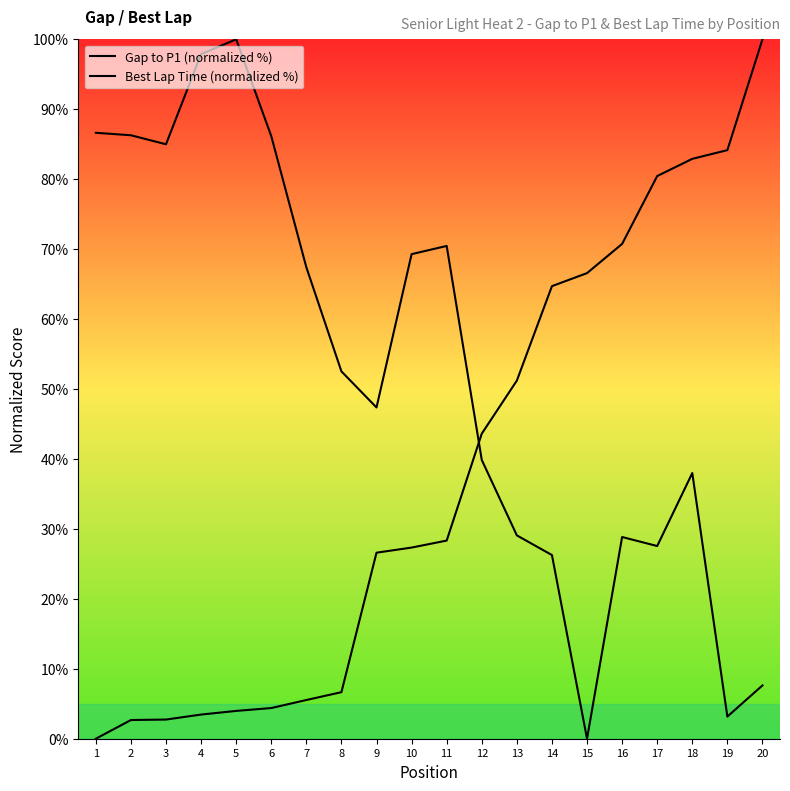

Reading left to right, list all the values displayed in this chart.

Gap to P1 (normalized %): 1=0.0	2=2.7	3=2.7	4=3.5	5=4.0	6=4.4	7=5.5	8=6.7	9=26.6	10=27.3	11=28.3	12=43.6	13=51.2	14=64.7	15=66.6	16=70.7	17=80.4	18=82.9	19=84.2	20=100.0
Best Lap Time (normalized %): 1=86.6	2=86.3	3=85.0	4=97.9	5=100.0	6=86.2	7=67.4	8=52.5	9=47.4	10=69.3	11=70.5	12=39.9	13=29.1	14=26.3	15=0.0	16=28.8	17=27.5	18=38.0	19=3.2	20=7.6